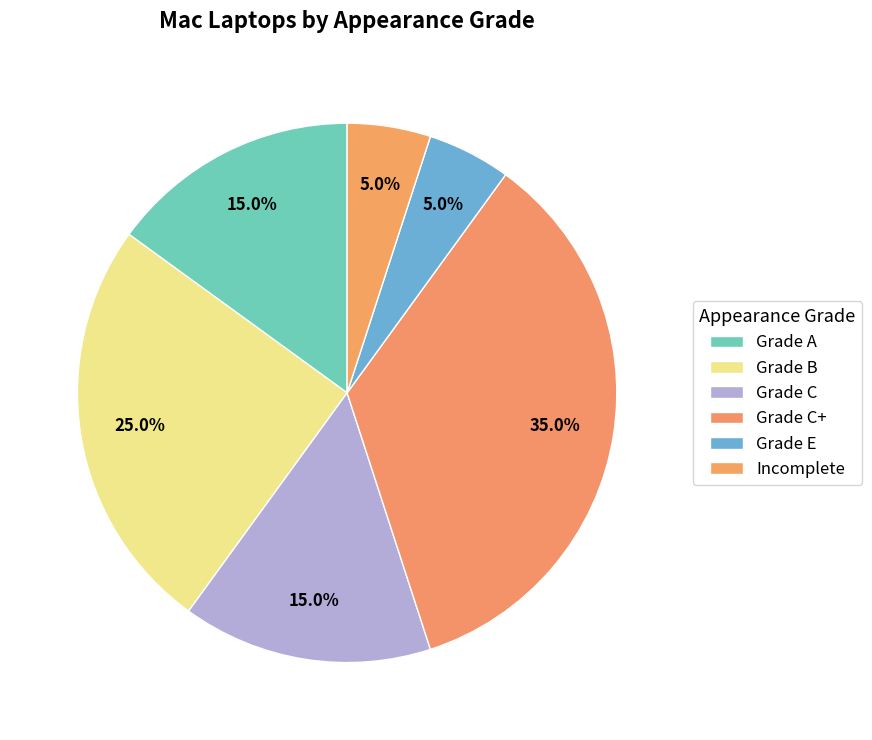

What is the smallest slice in the pie chart?

Incomplete